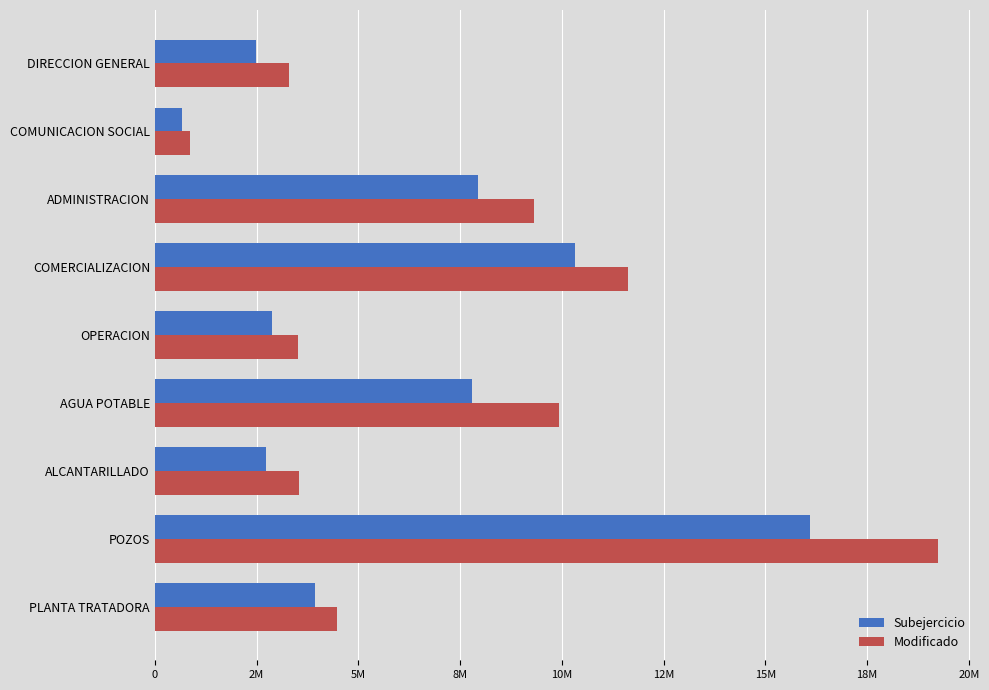

Reading left to right, extract all data points from this chart.

Subejercicio: 2490134.4	668319.2	7933426.0	10330293.4	2870817.8	7804089.2	2725395.9	16086024.8	3926086.1
Modificado: 3300216.1	861860.1	9317386.0	11630640.5	3515975.4	9921330.6	3536734.5	19233070.5	4478102.6